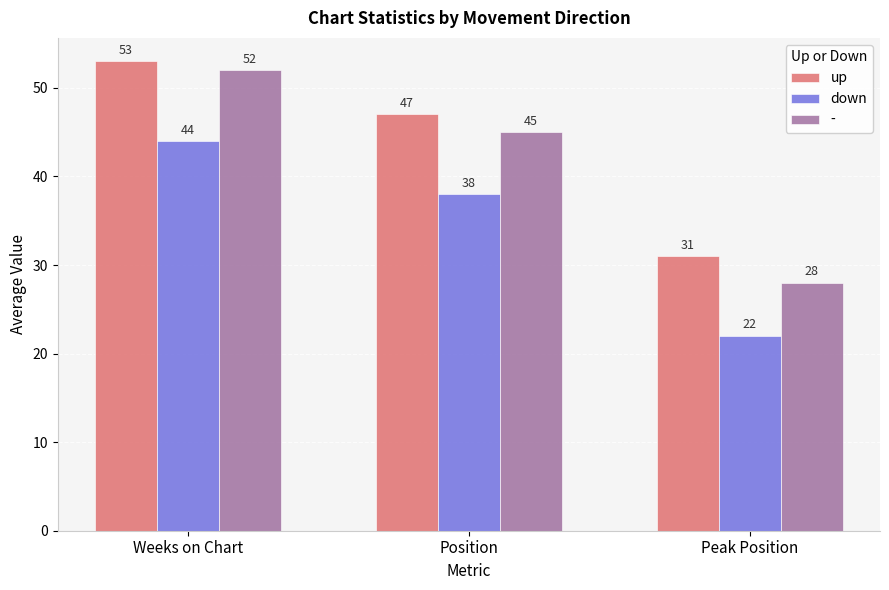

What is the label of the 1st bar from the right?

Peak Position